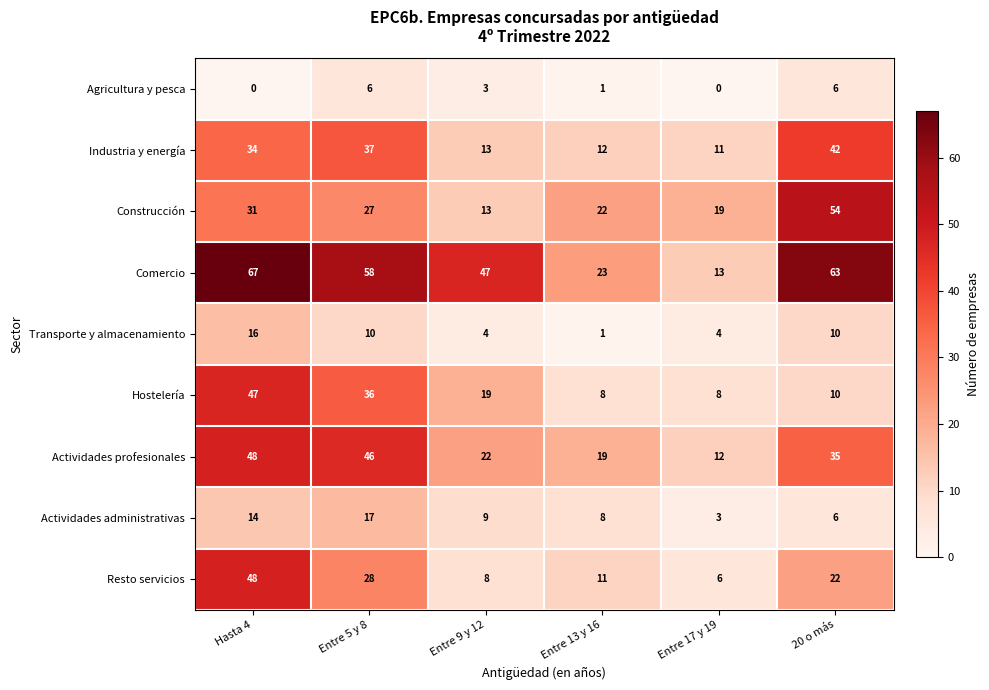

How many categories are shown in the chart?

6